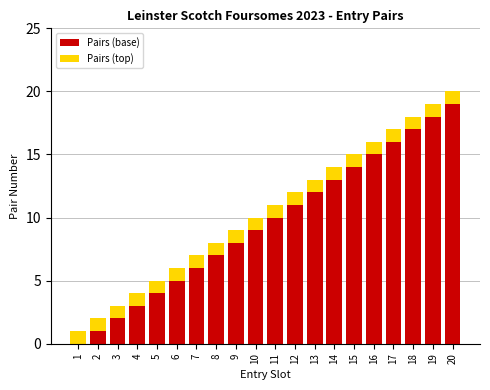

What are all the series names shown in the legend?

Pairs (base), Pairs (top)